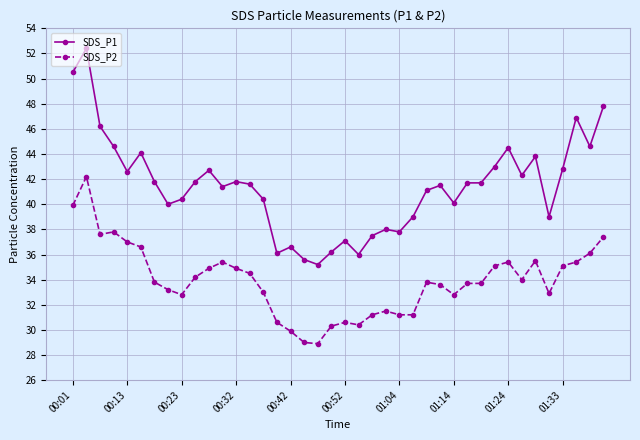

Which series has the largest range (max minus min)?

SDS_P1